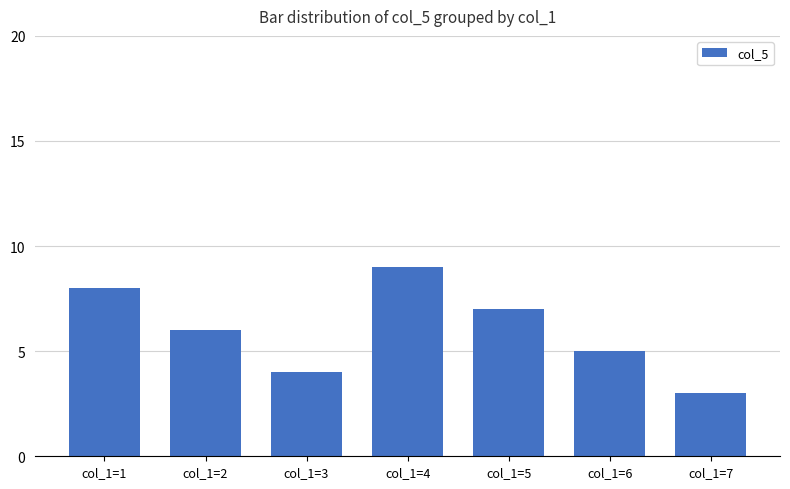

Reading right to left, transcribe all the data shown in this chart.

col_1=7=3	col_1=6=5	col_1=5=7	col_1=4=9	col_1=3=4	col_1=2=6	col_1=1=8